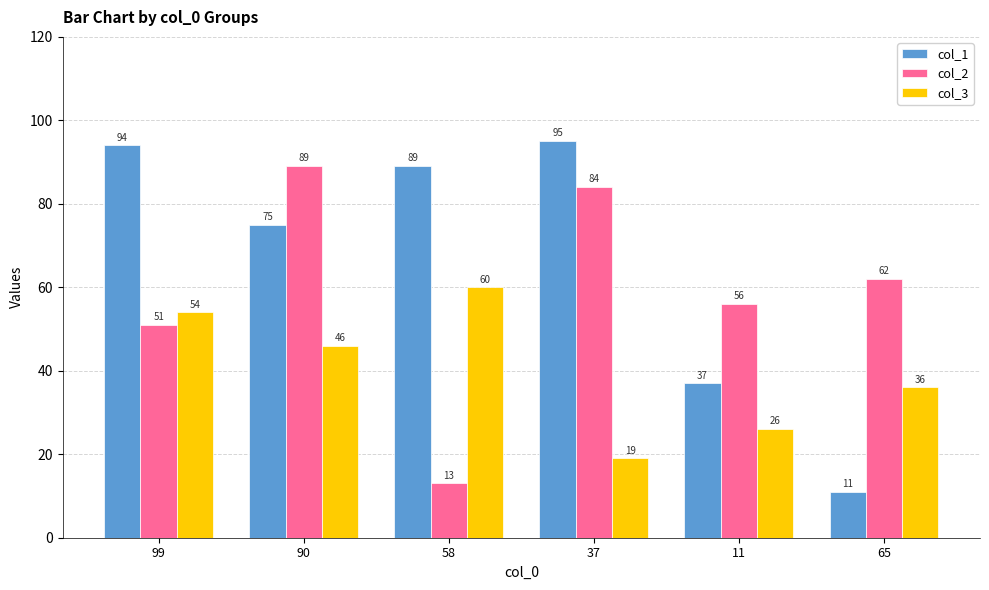

What is the average value of the col_2 series?

59